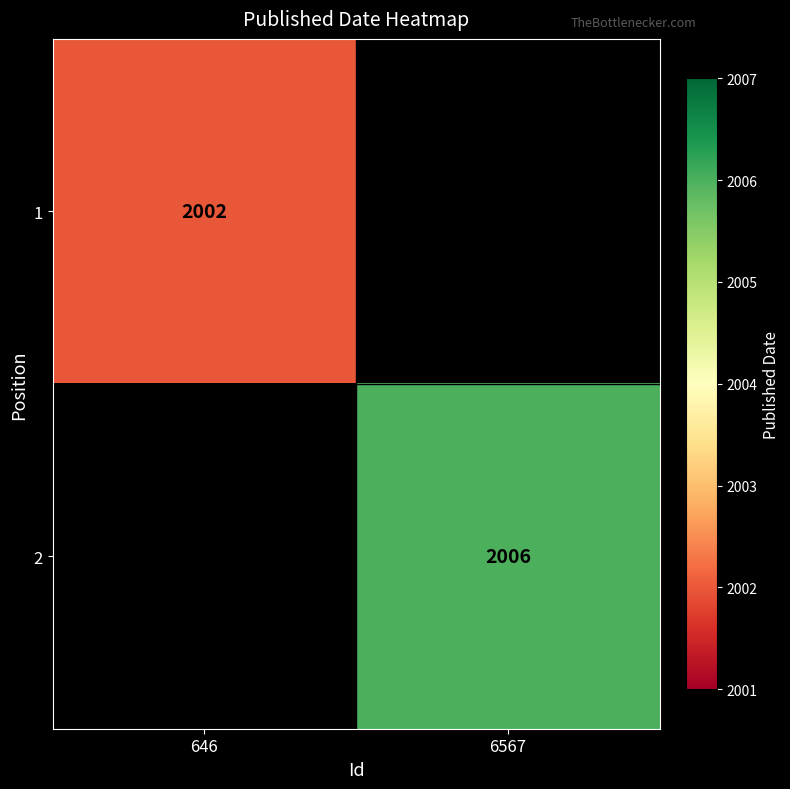

What is the greatest value displayed?

2006.0